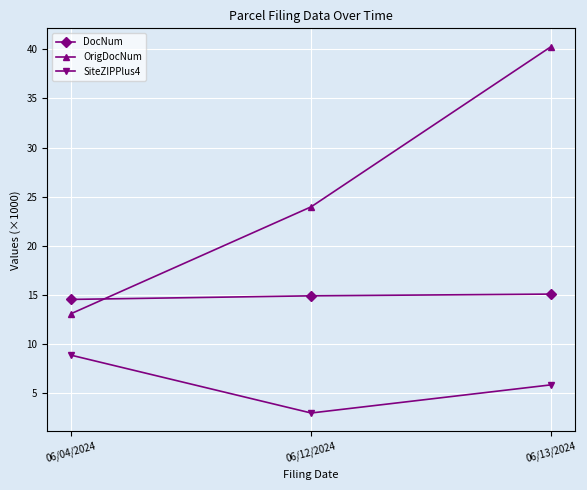

Does the chart display data point markers on the line(s)?

Yes